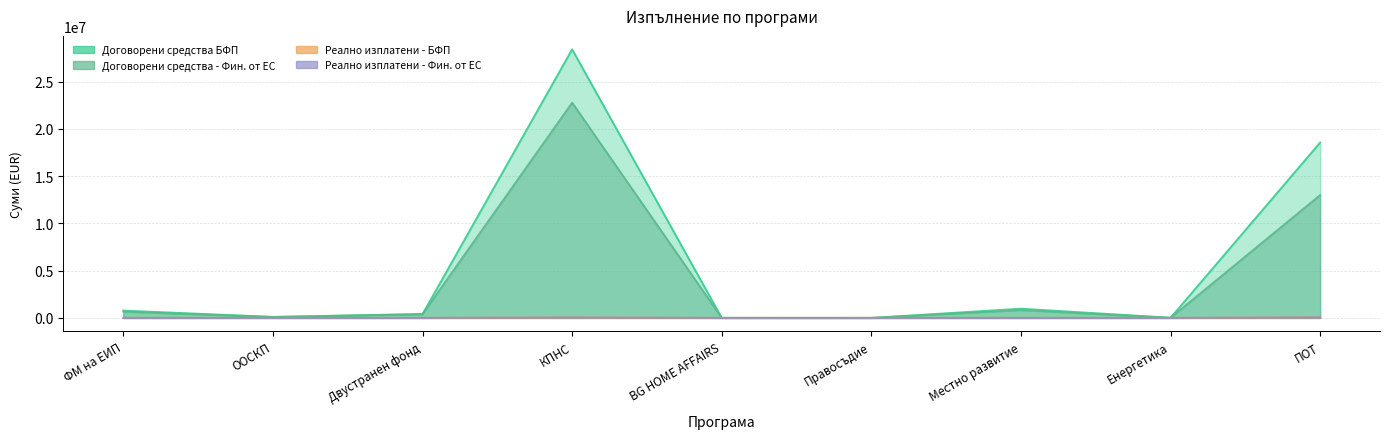

True or false: Договорени средства - Фин. от ЕС has more than 1 points higher than both neighbors.

True